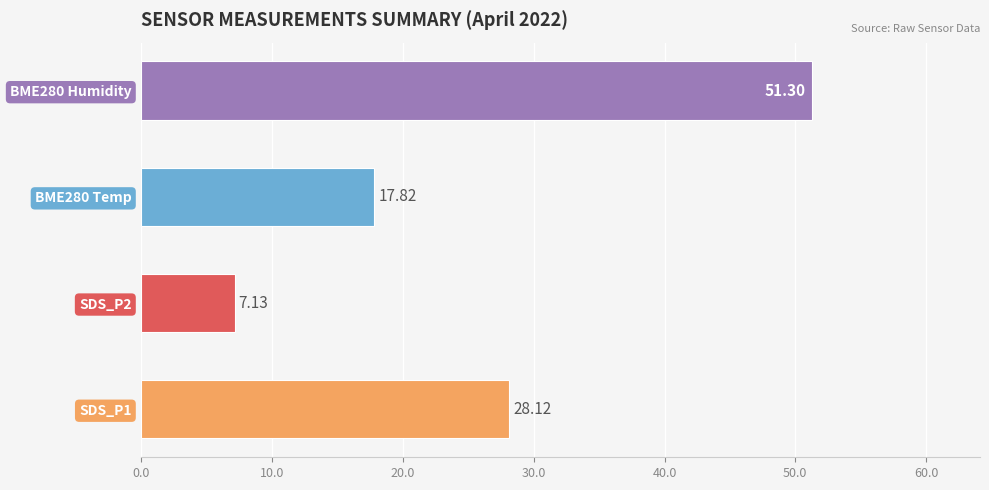

What is the average value?

26.1